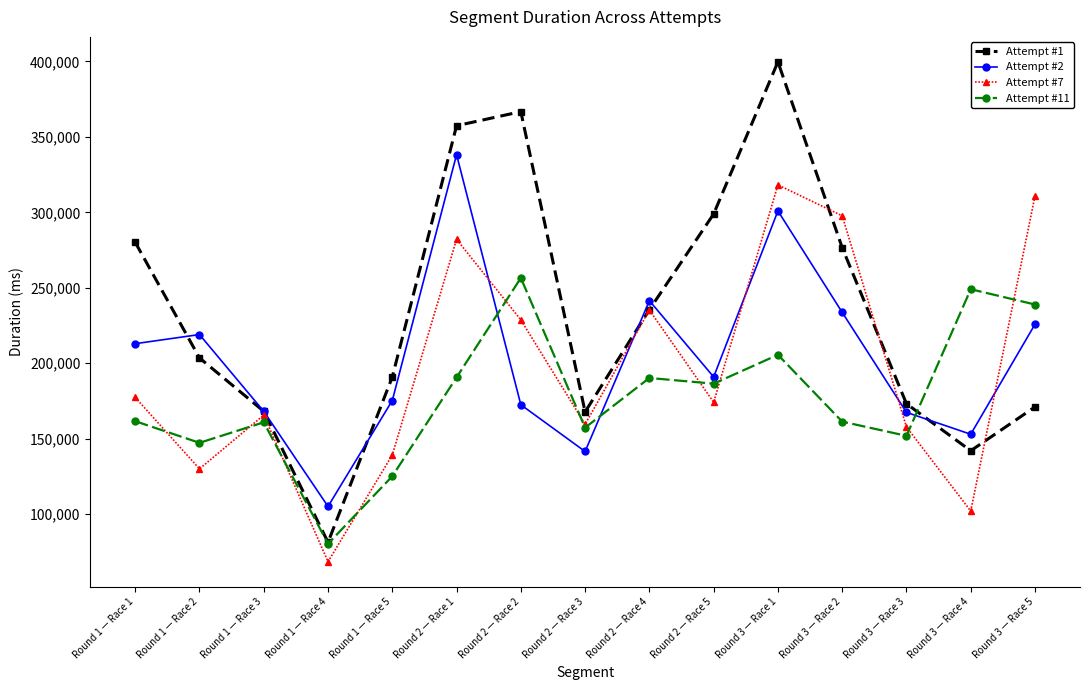

What is the difference between the Attempt #1 values at Round 1 — Race 5 and Round 3 — Race 2?

85723